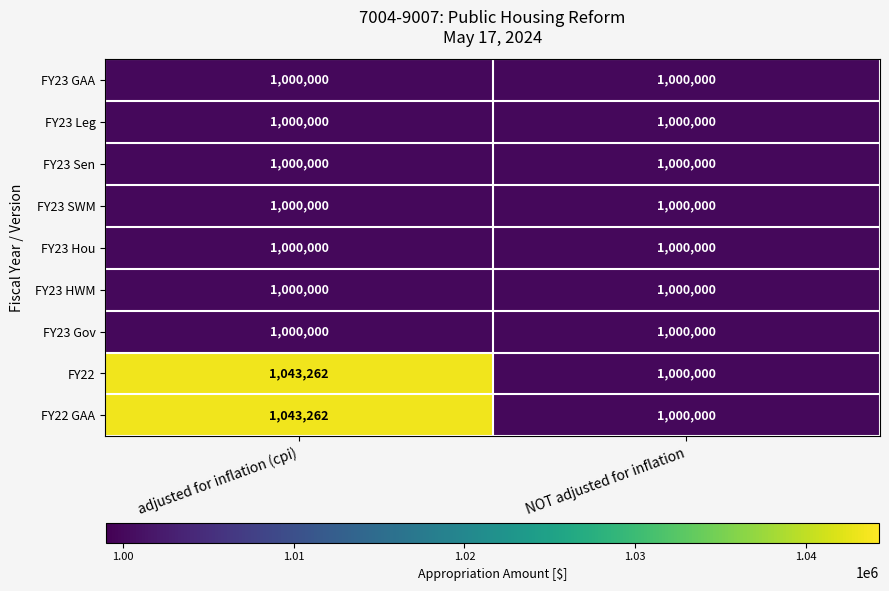

Which category has the highest value across all series?

adjusted for inflation (cpi)